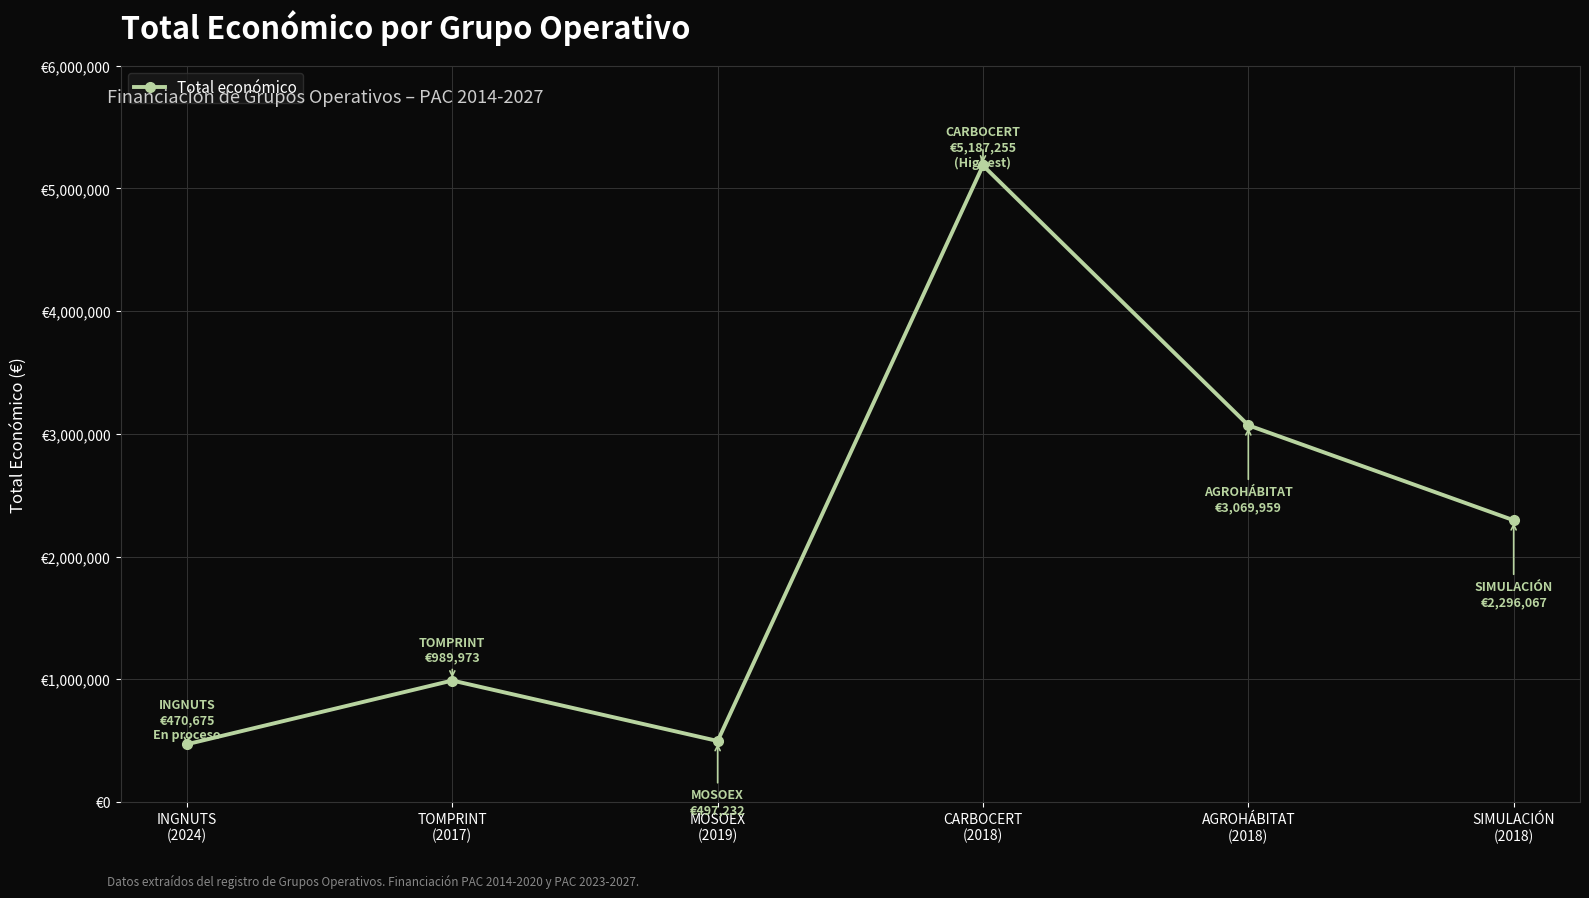

Reading left to right, transcribe all the data shown in this chart.

470675	989973	497232	5187255	3069959	2296067